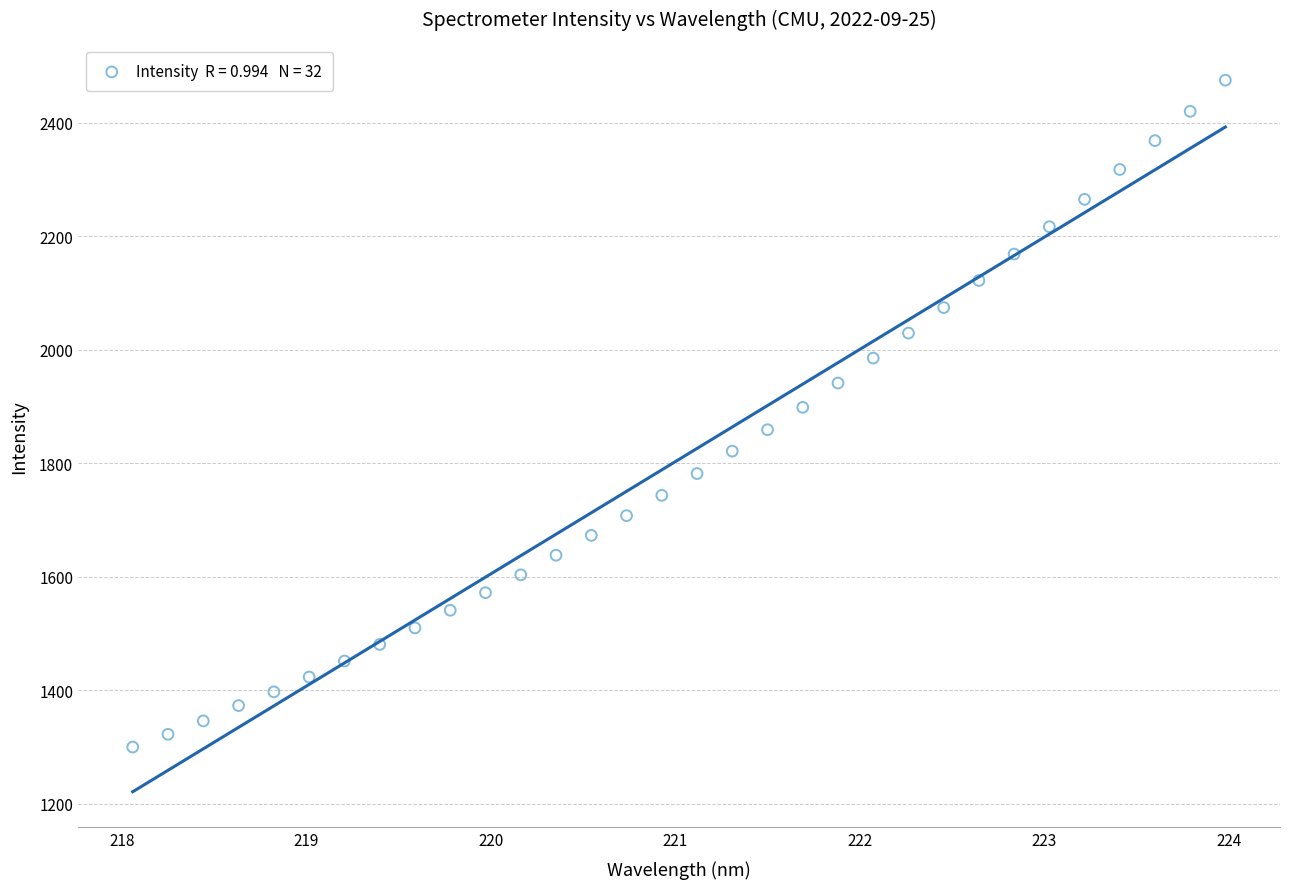

What is the range of X values (max minus min)?

5.9